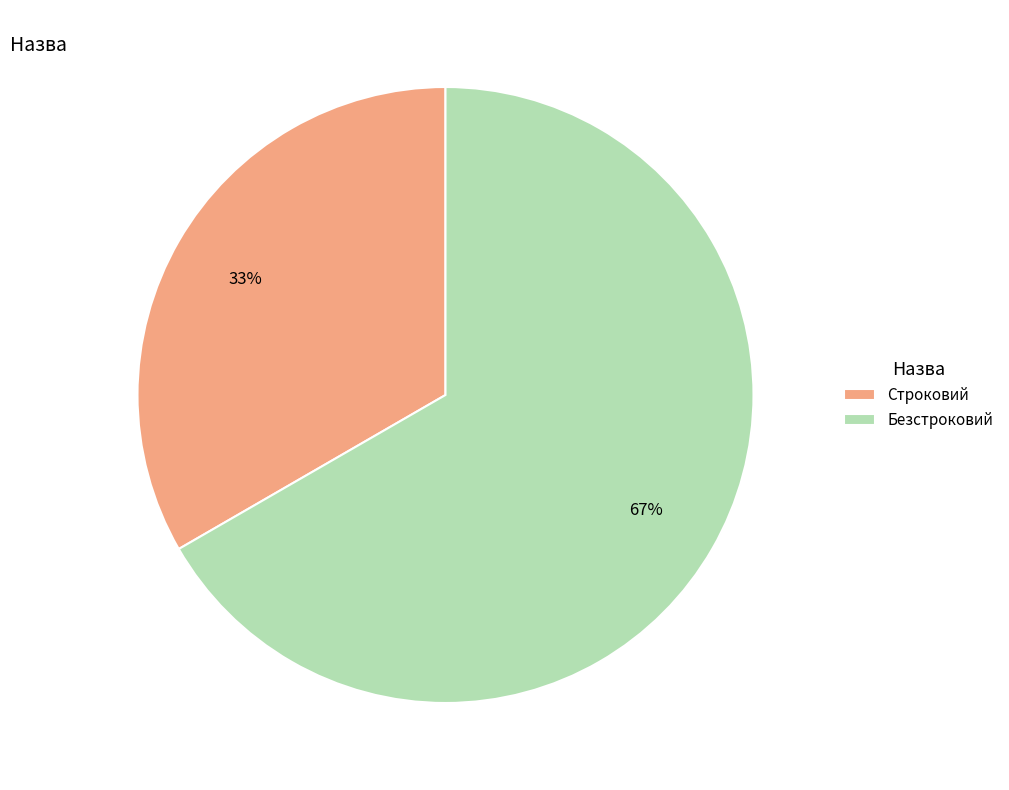

How many segments does this pie chart have?

2